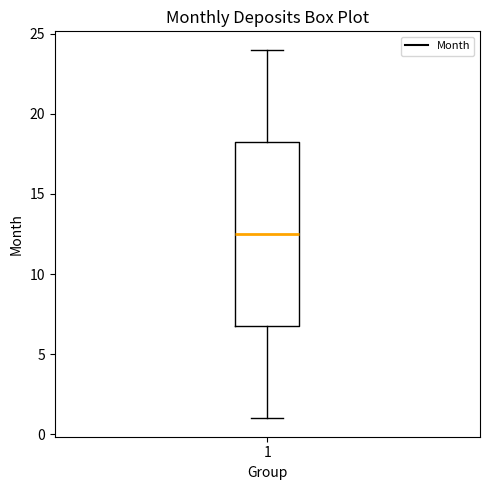

Transcribe this box plot: give where the median line is, the range the box spans, and where the two whiskers end, as read against the y-axis. The values are not printed on the chart, so give them approximately, as read against the axis.

median 12.5, box 7.0 to 18.5, whiskers 1.0 to 24.0